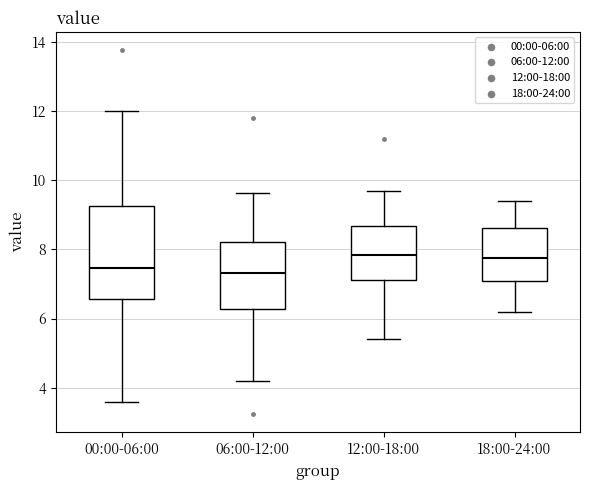

Reading left to right, read every box against the y-axis: the position of its median line, the range the box covers, and the ends of its whiskers. The values are not printed on the chart, so give them approximately, as read against the axis.

00:00-06:00: median 7.4, box 6.6 to 9.2, whiskers 3.6 to 12.0
06:00-12:00: median 7.4, box 6.2 to 8.2, whiskers 4.2 to 9.6
12:00-18:00: median 7.8, box 7.2 to 8.6, whiskers 5.4 to 9.8
18:00-24:00: median 7.8, box 7.0 to 8.6, whiskers 6.2 to 9.4